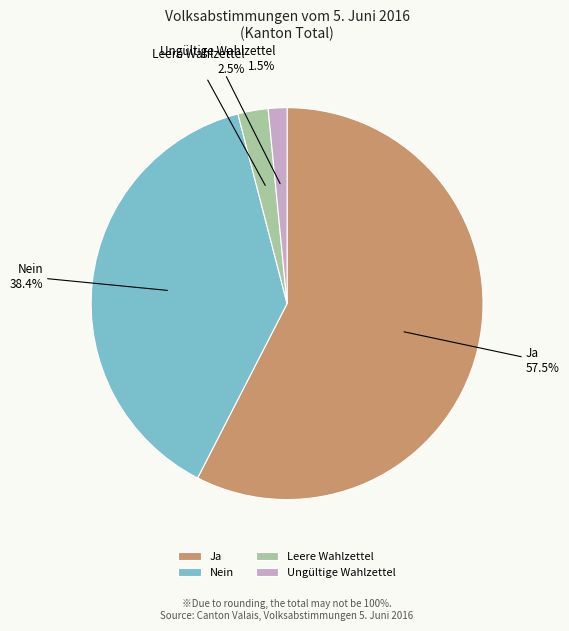

The Leere Wahlzettel slice represents 15% of the pie. True or false?

False